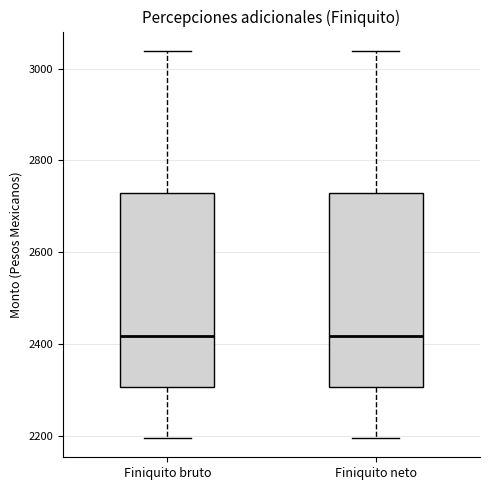

Where does the lower whisker of the box for Finiquito neto end on the y-axis? The values are not printed on the chart, so give them approximately, as read against the axis.

2200